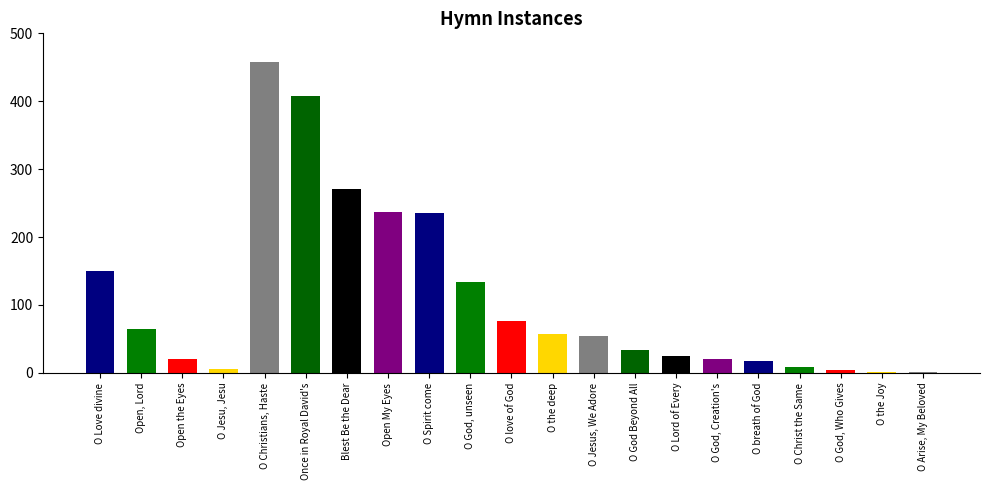

List the labels in order of value, largest first.

O Christians, Haste, Once in Royal David's, Blest Be the Dear, Open My Eyes, O Spirit come, O Love divine, O God, unseen, O love of God, Open, Lord, O the deep, O Jesus, We Adore, O God Beyond All, O Lord of Every, Open the Eyes, O God, Creation's, O breath of God, O Christ the Same, O Jesu, Jesu, O God, Who Gives, O the Joy, O Arise, My Beloved